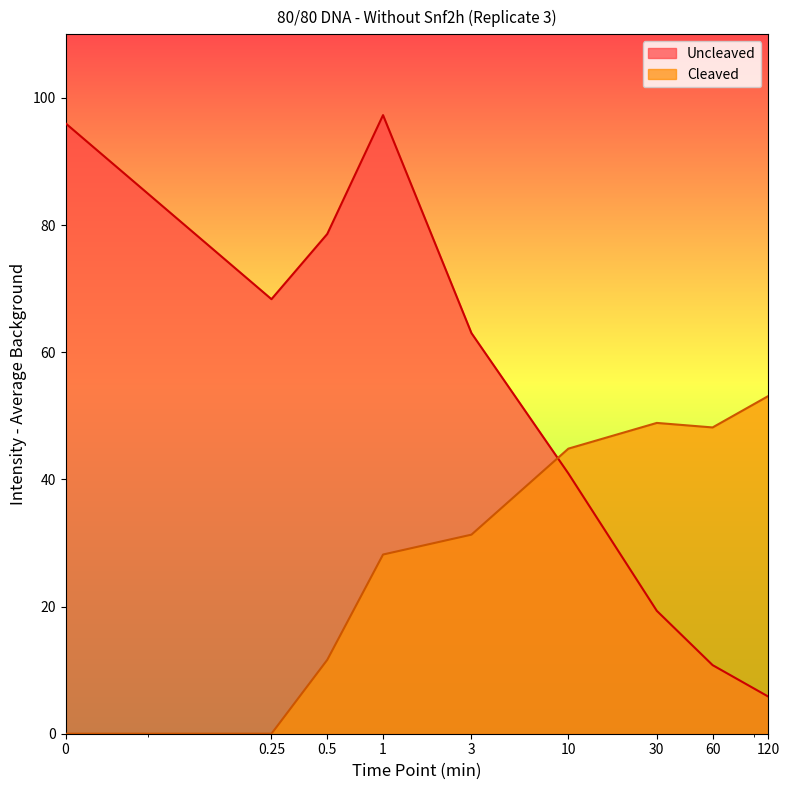

Does the chart have visible grid lines?

No